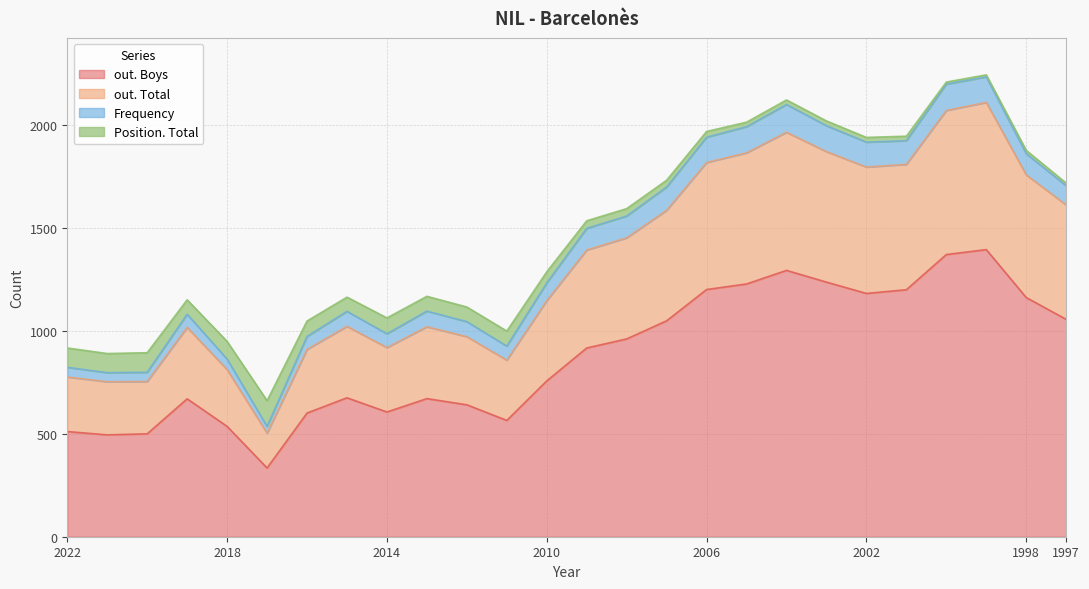

True or false: out. Boys and out. Total cross at least once.

False